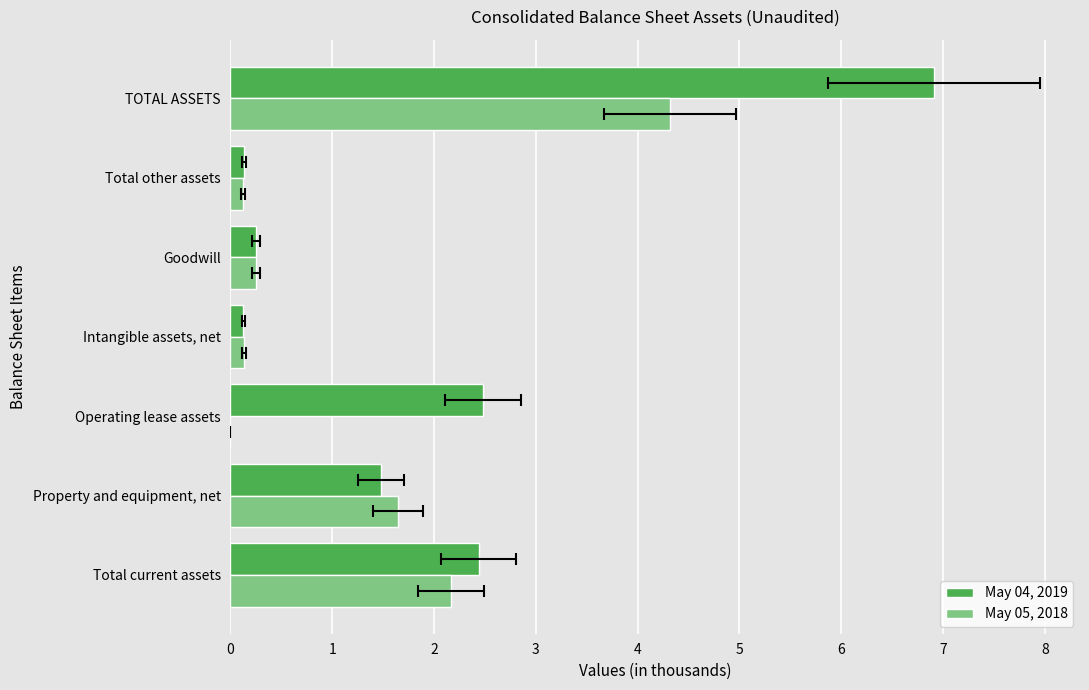

Read the May 04, 2019 value at 2.

2.5